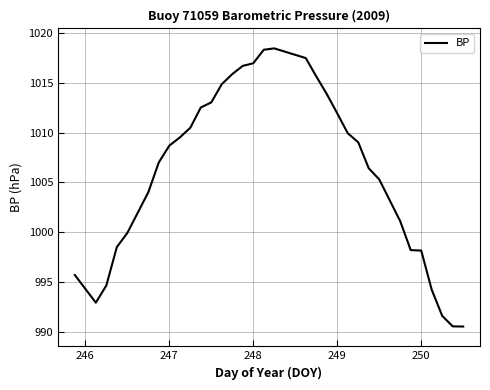

What is the minimum value shown in the chart?

990.5